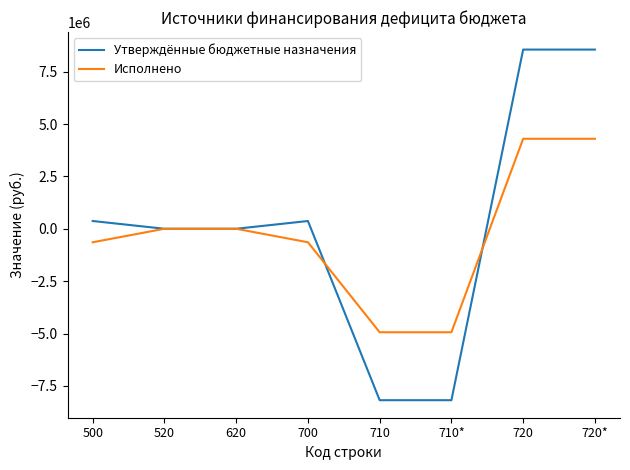

What is the highest value of the Утверждённые бюджетные назначения series?

8553087.2